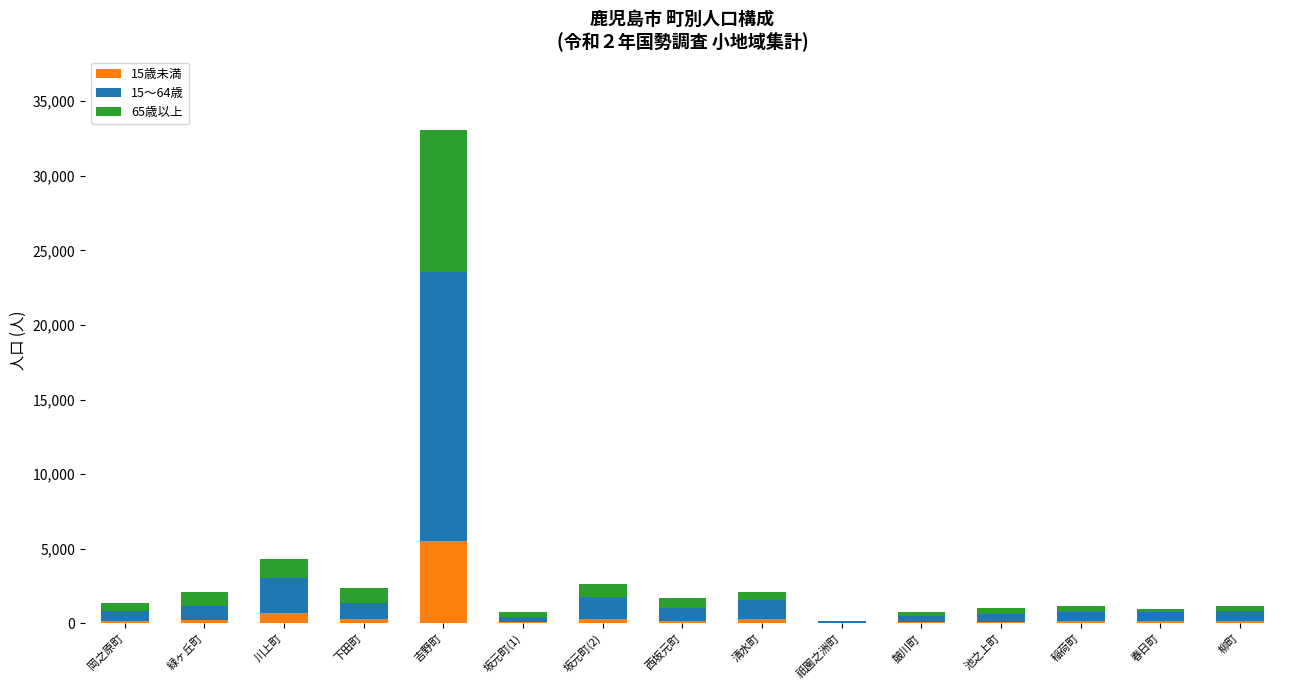

Count the number of data series in this chart.

3